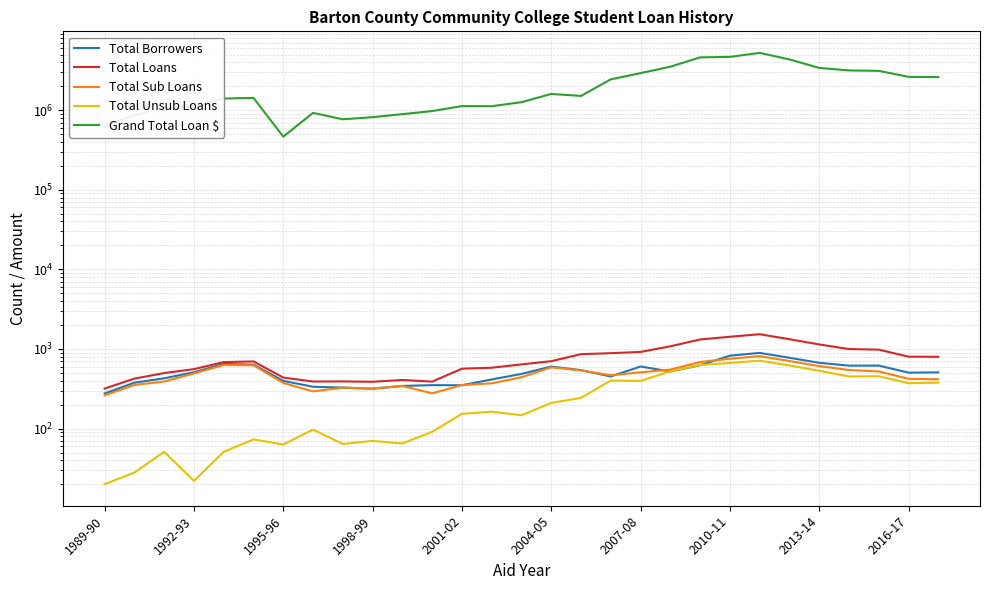

What value does the Total Sub Loans series have at 10?

343